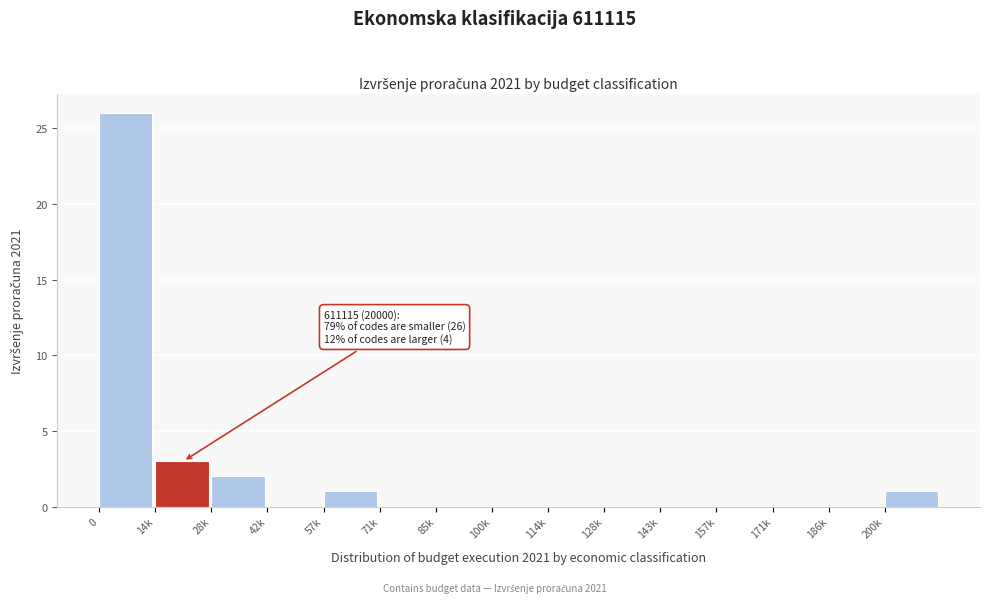

Reading right to left, transcribe all the data shown in this chart.

200k=1	186k=0	171k=0	157k=0	143k=0	128k=0	114k=0	100k=0	85k=0	71k=0	57k=1	42k=0	28k=2	14k=3	0=26